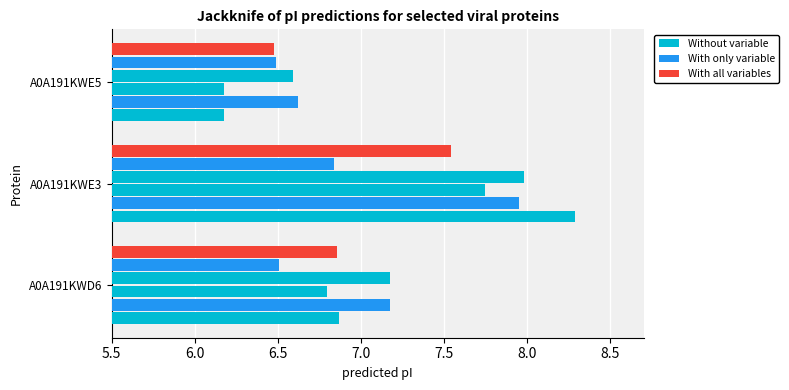

How many data points does each series have?

3